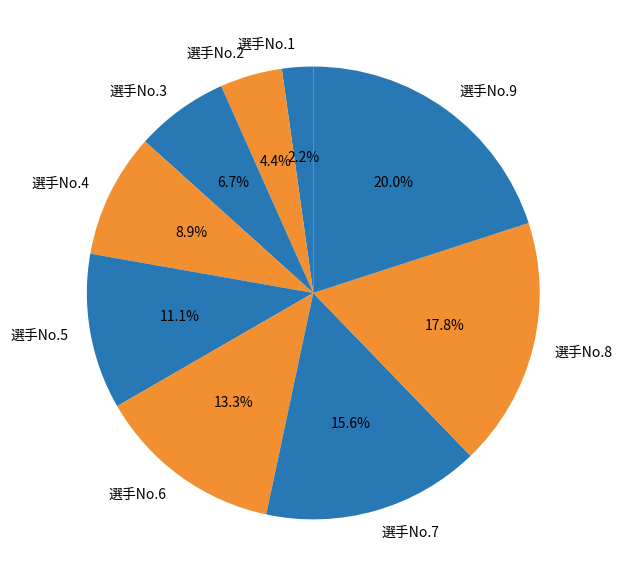

Which category has the smallest portion of the pie?

選手No.1